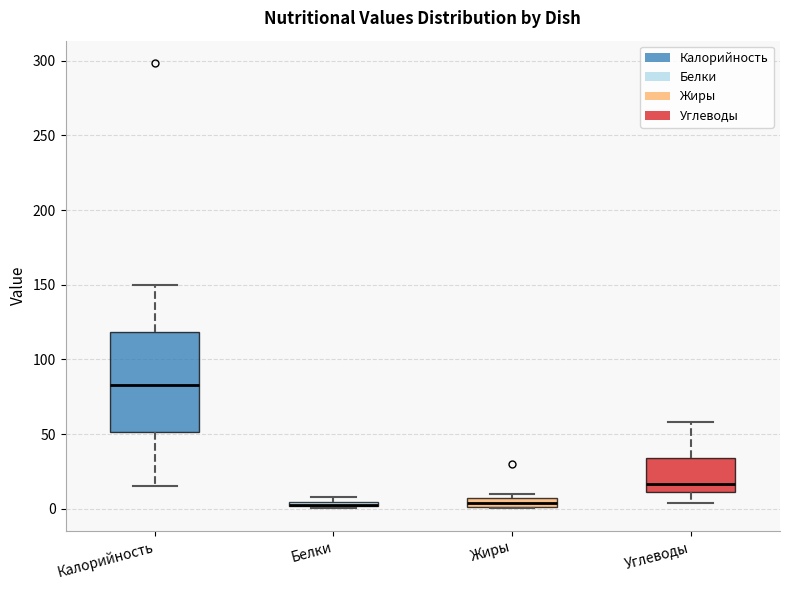

Where is the upper edge of the box for Белки on the y-axis? The values are not printed on the chart, so give them approximately, as read against the axis.

5